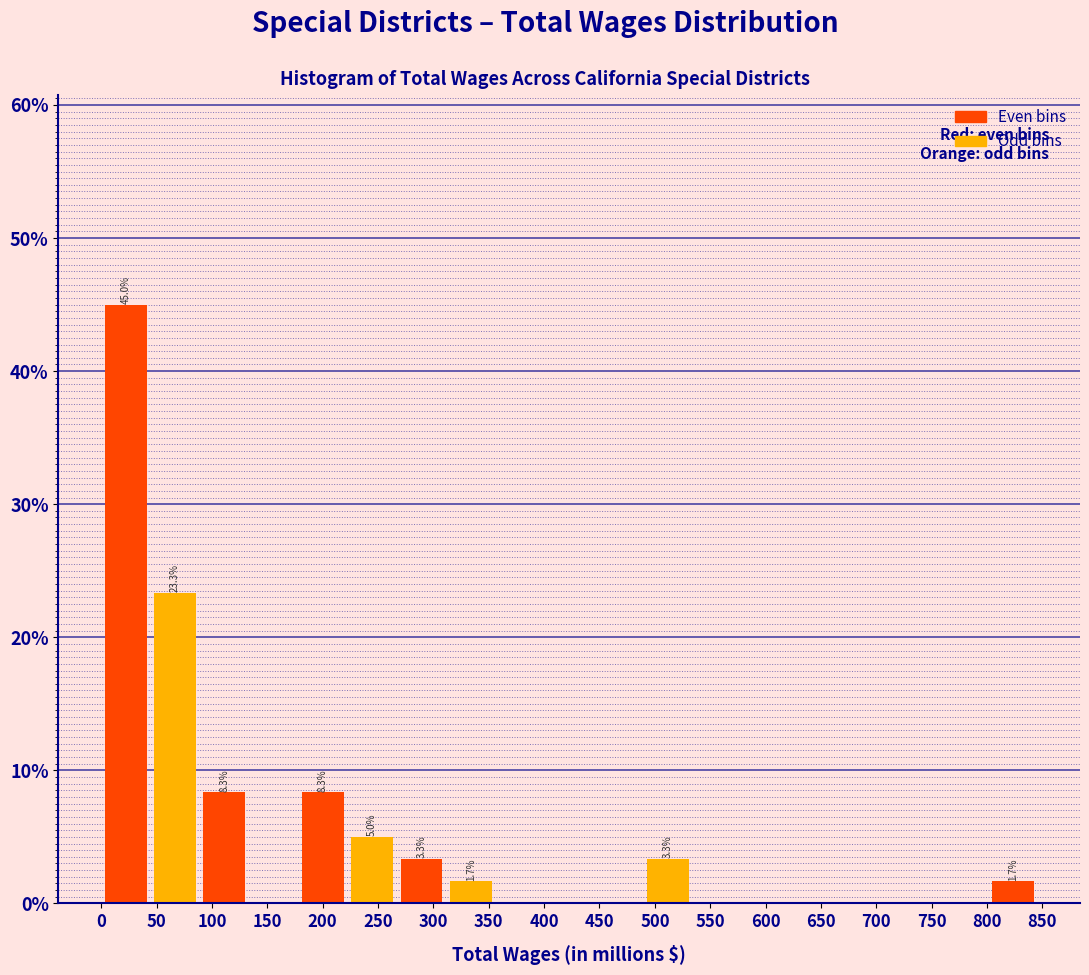

Which range on the x-axis has the tallest bar?

0 to 45